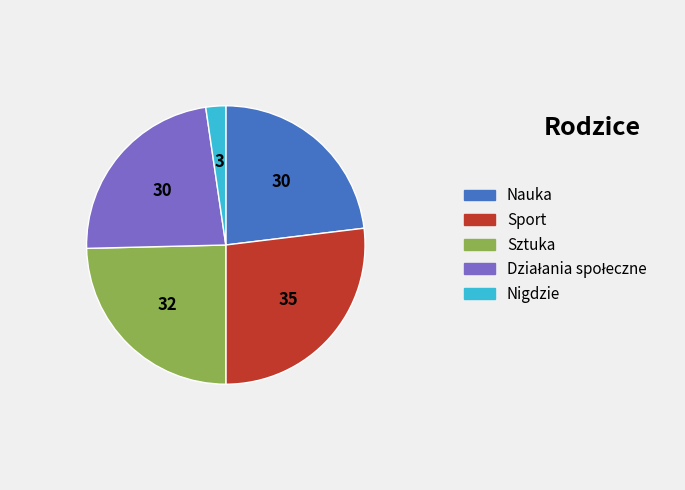

What is the smallest slice in the pie chart?

Nigdzie